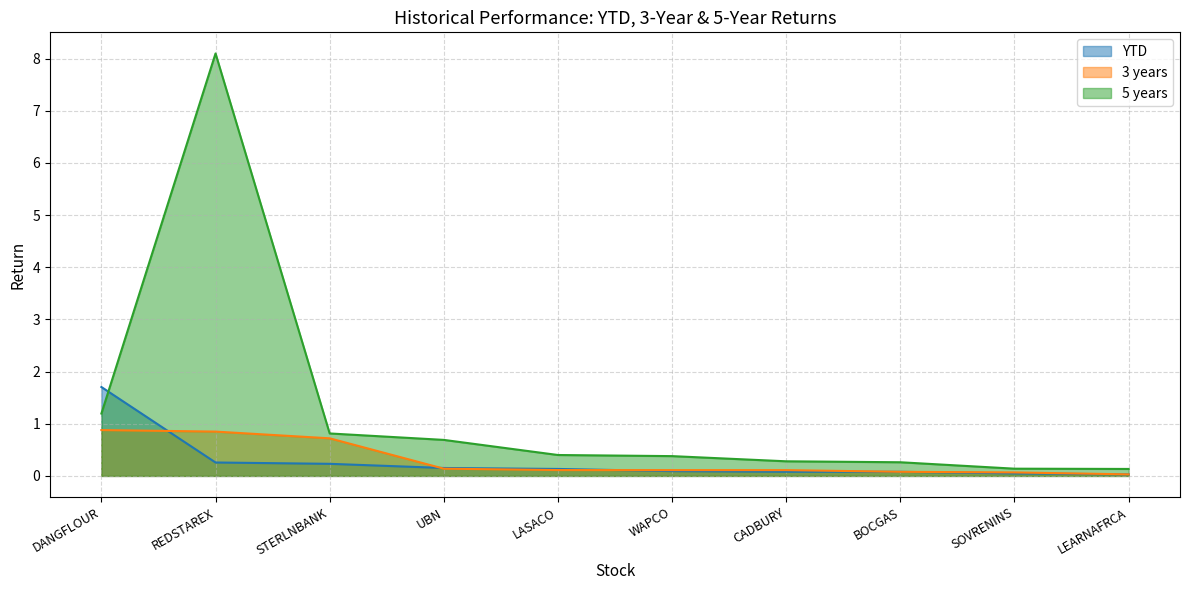

Is the value of 5 years at LEARNAFRCA greater than the value of YTD at BOCGAS?

Yes